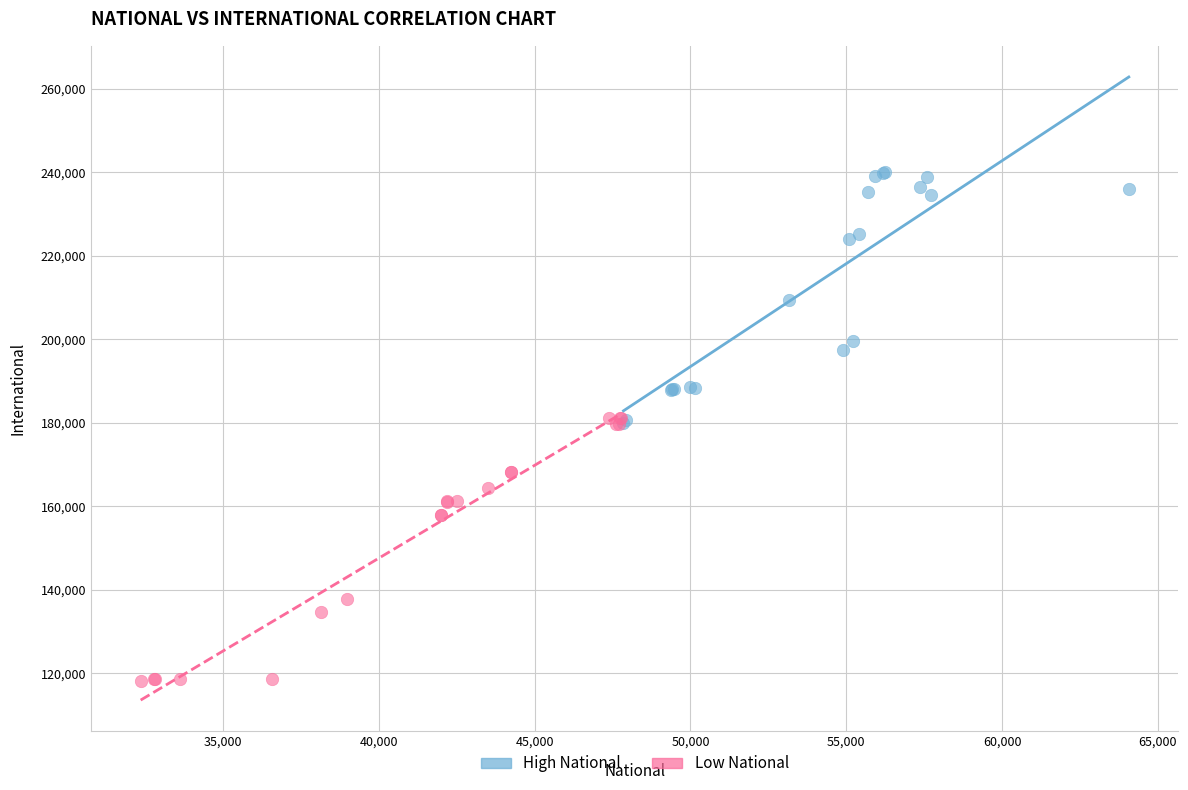

Which series has the largest Y range (max minus min)?

Low National